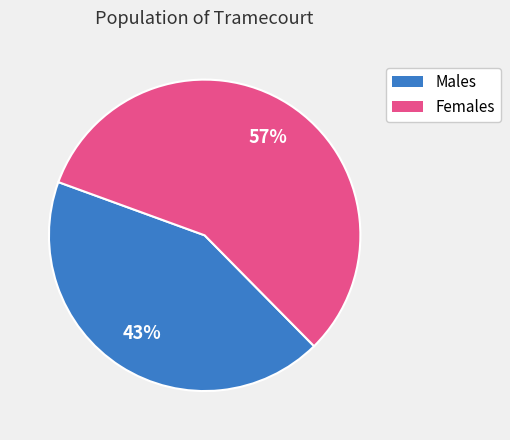

To the nearest percent, what is the average slice percentage?

50%